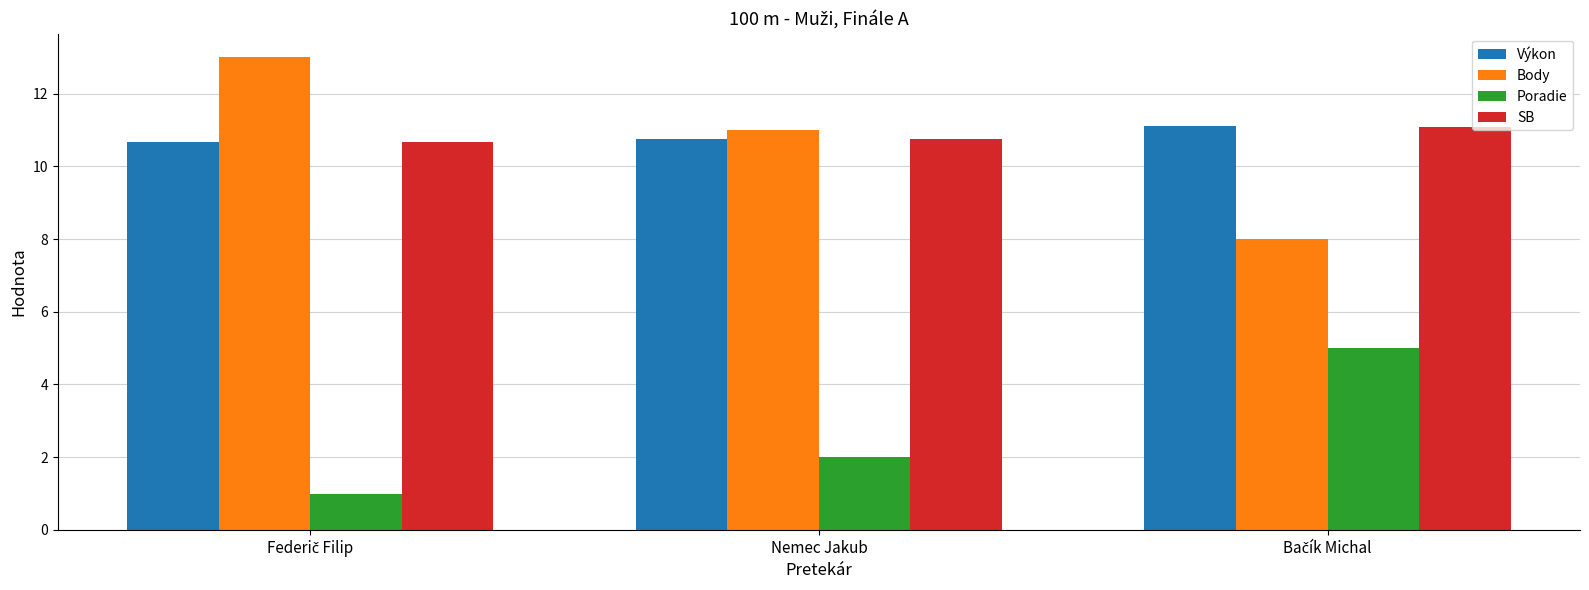

What is the minimum value shown in the chart?

1.0